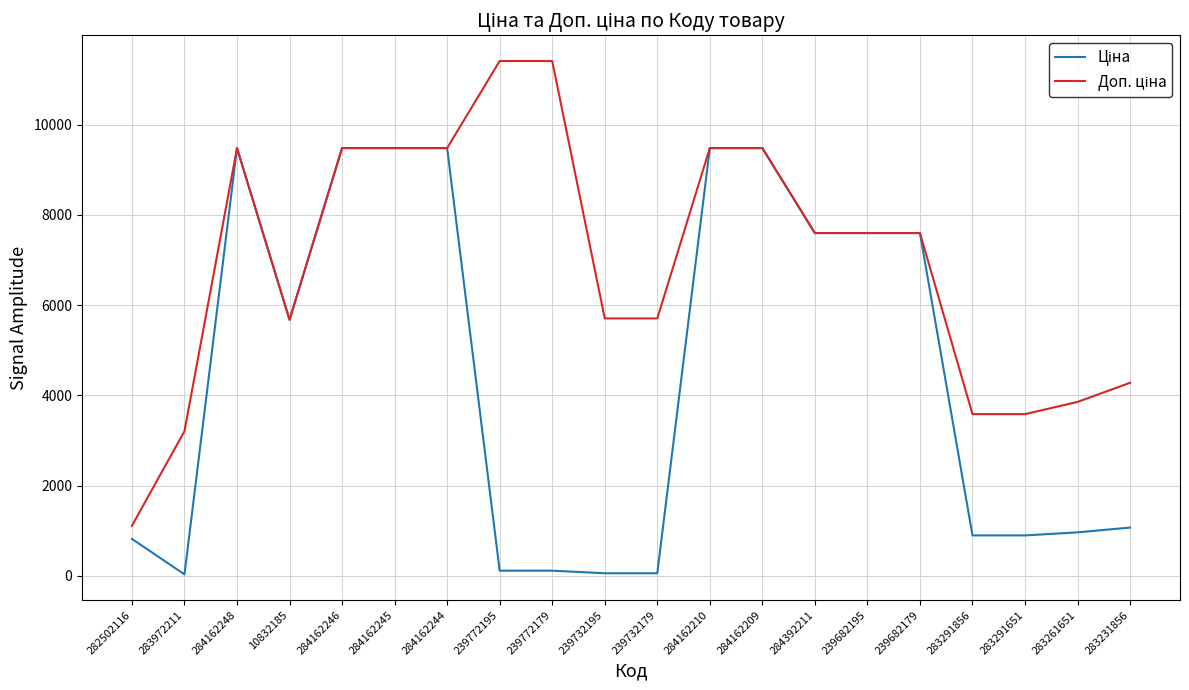

What is the greatest value displayed?

11410.0